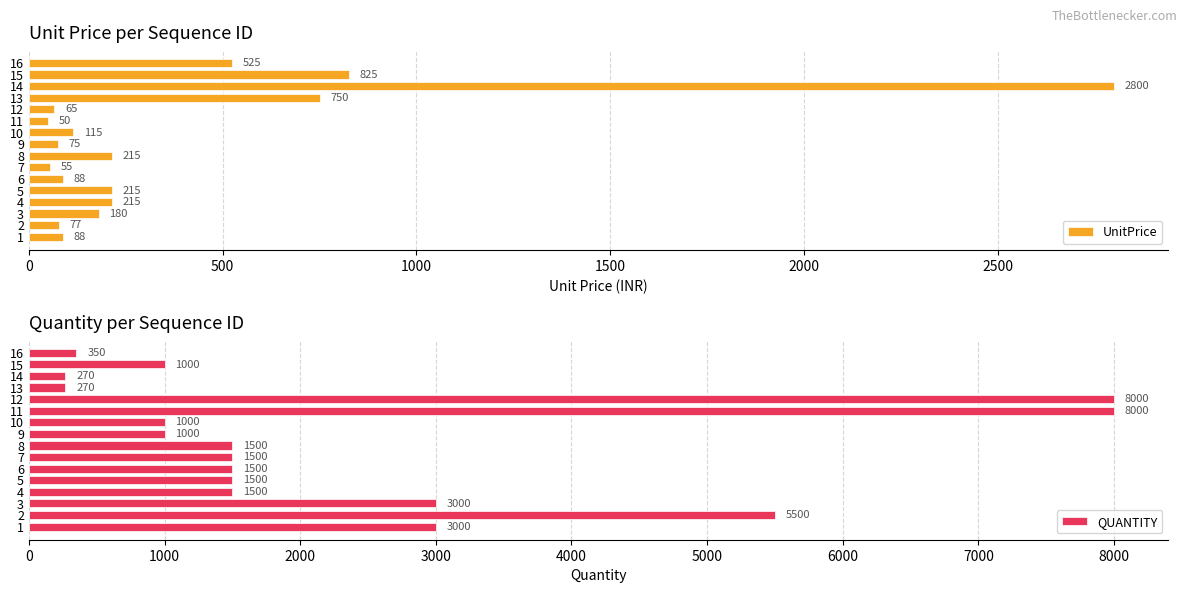

How many bars are there in each group?

2